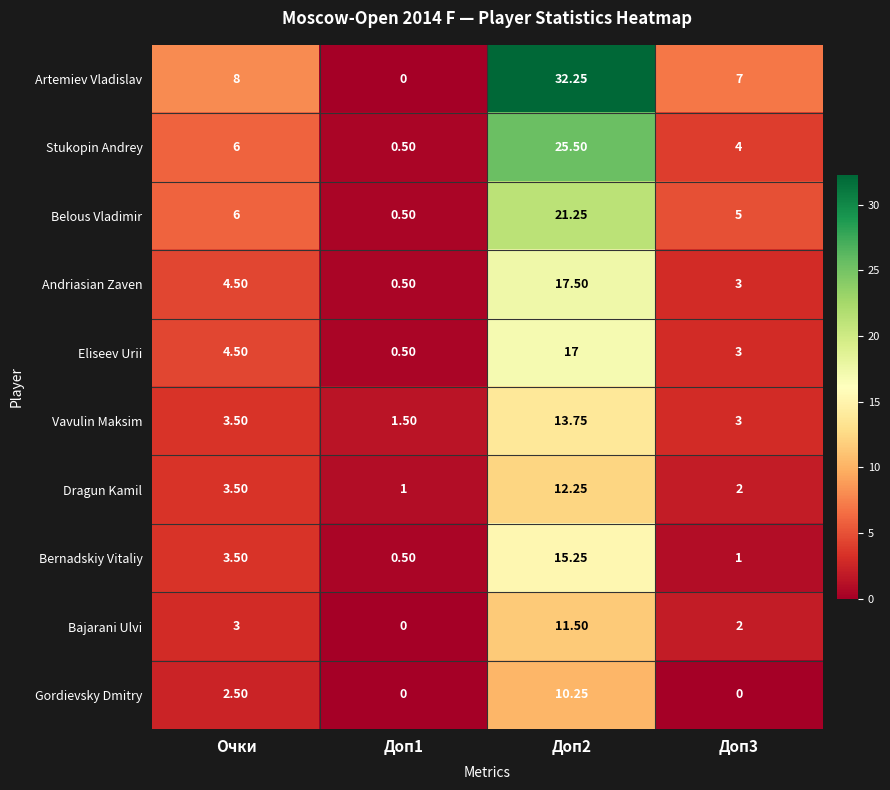

Is the value of Vavulin Maksim at Доп2 greater than the value of Dragun Kamil at Доп1?

Yes